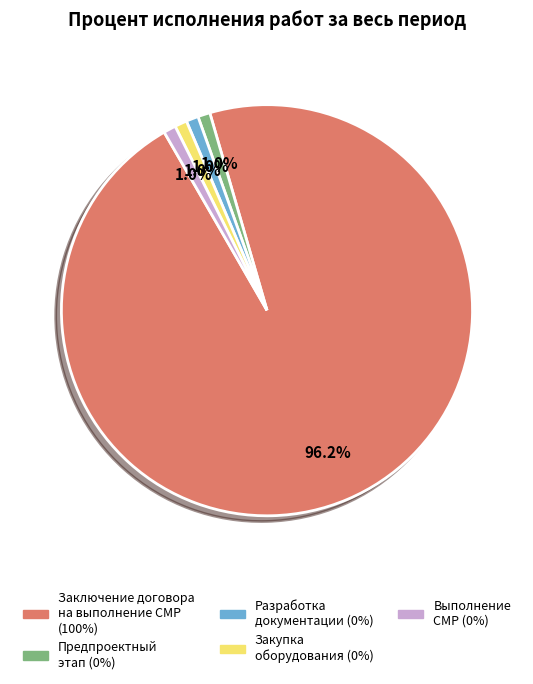

Does any single category account for the majority?

Yes